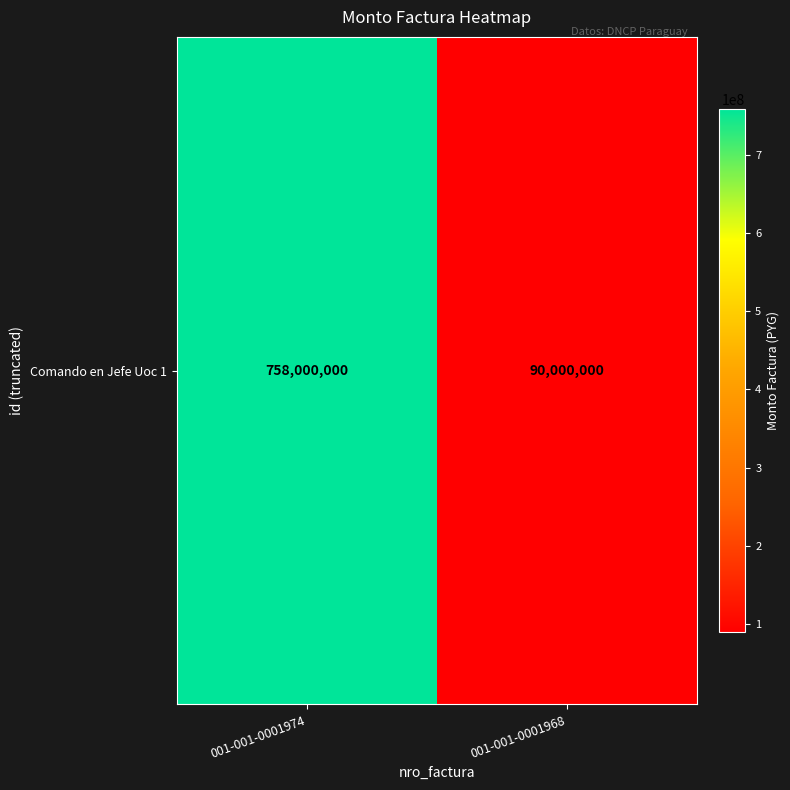

Reading right to left, transcribe all the data shown in this chart.

90000000	758000000